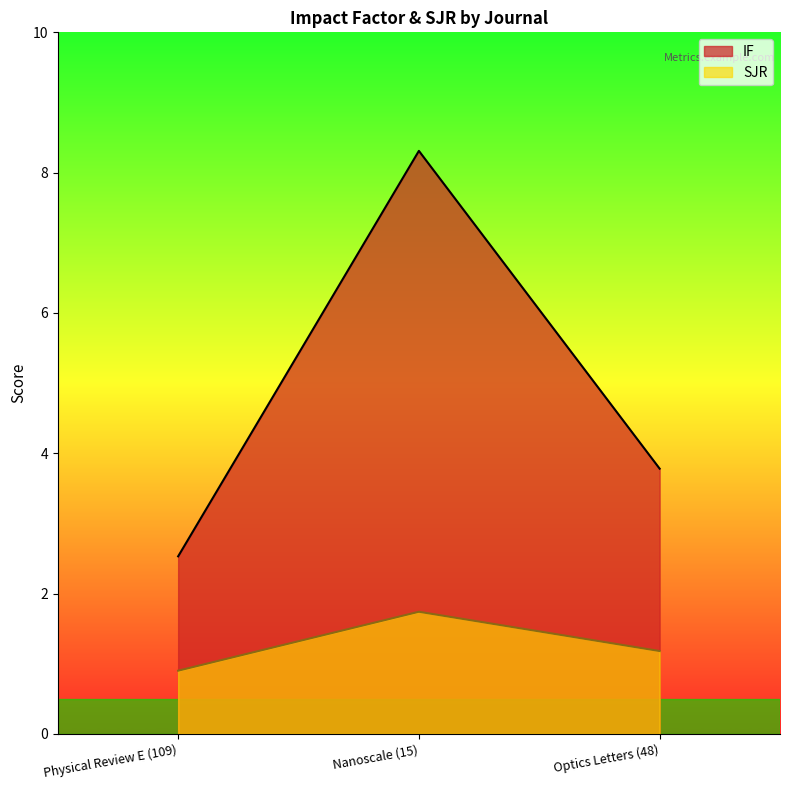

Reading left to right, what are all the values shown in this chart?

IF: 2.5	8.3	3.8
SJR: 0.9	1.7	1.2